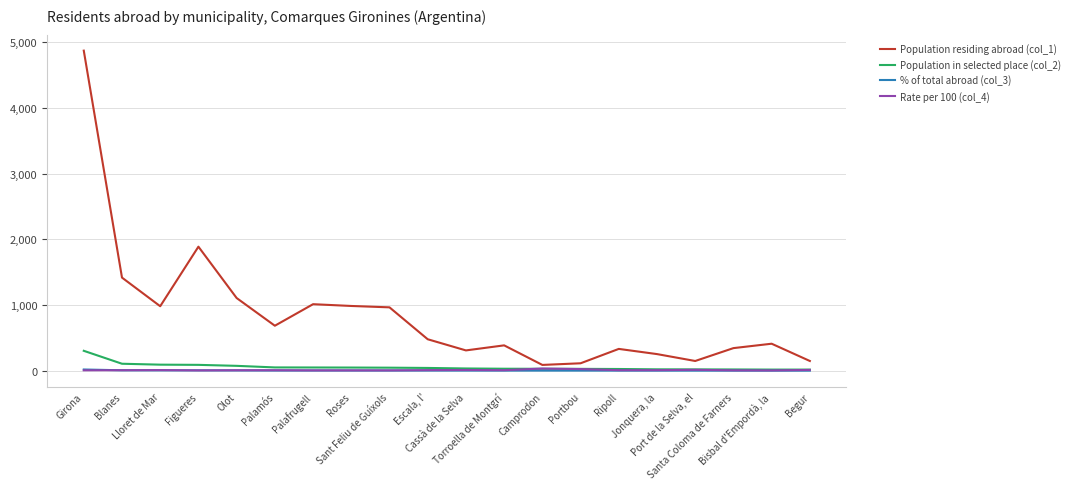

The value of % of total abroad (col_3) at Begur is 1.0. True or false?

True